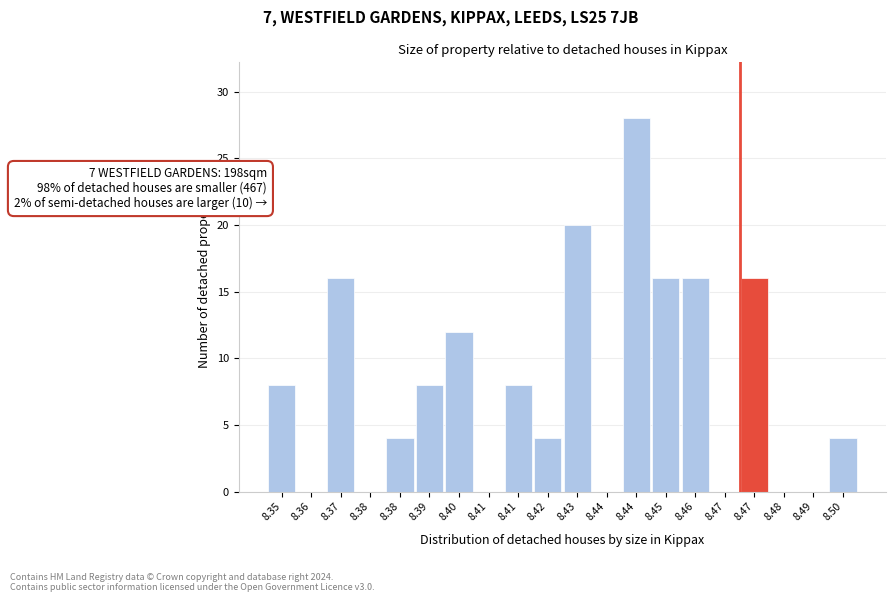

Are the bars horizontal?

No